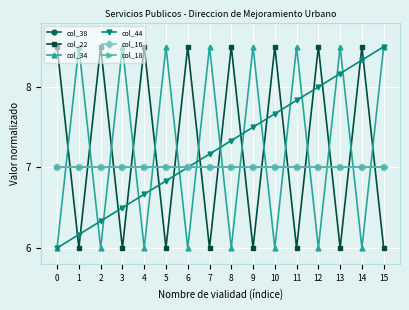

Is this an area chart (filled region under the line)?

No